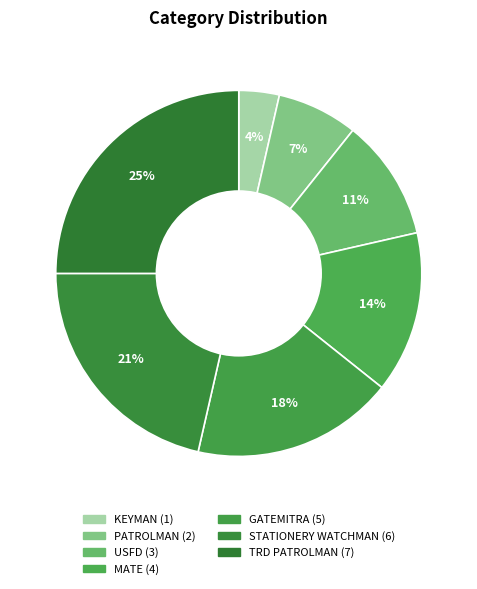

How many segments does this pie chart have?

7